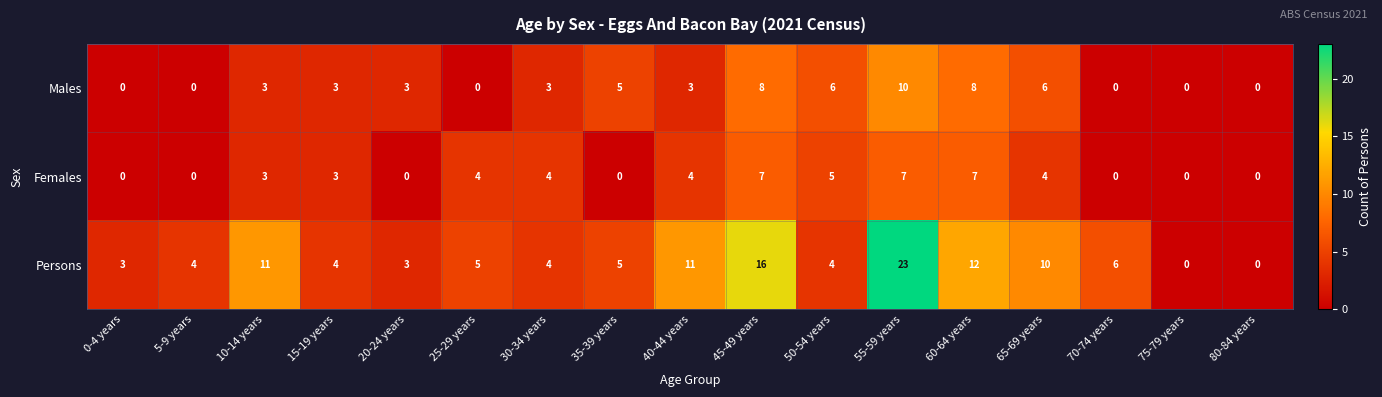

What is the difference between the Females values at 70-74 years and 30-34 years?

4